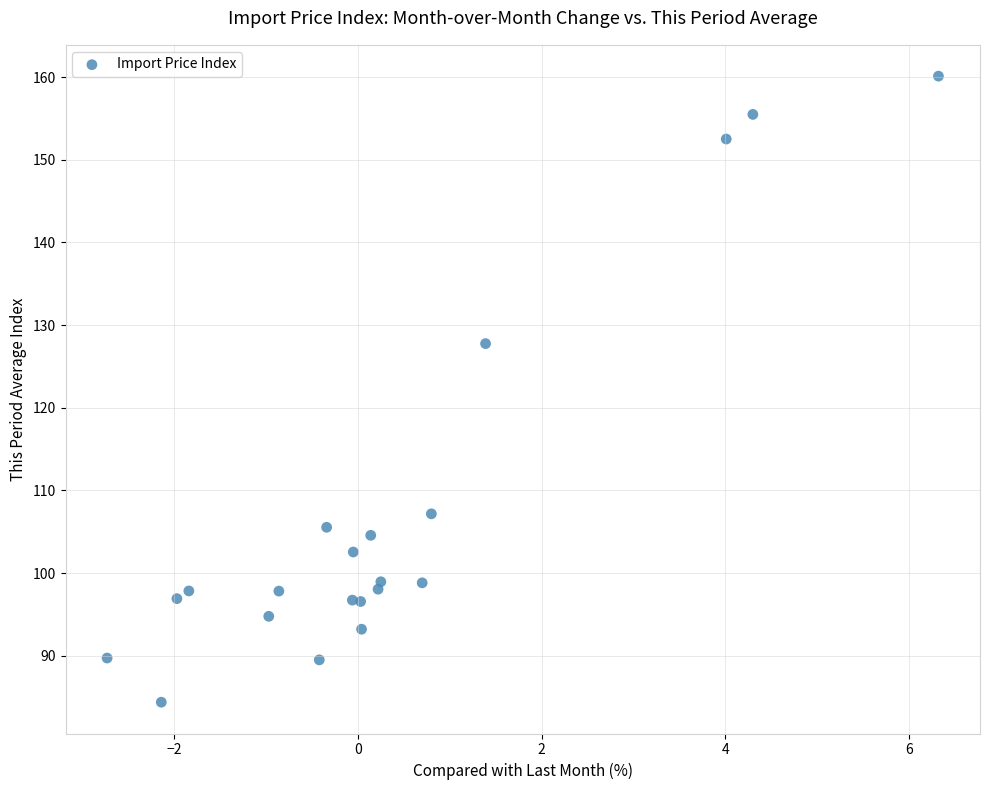

What Y value in the scatter plot is closest to 122?

127.8